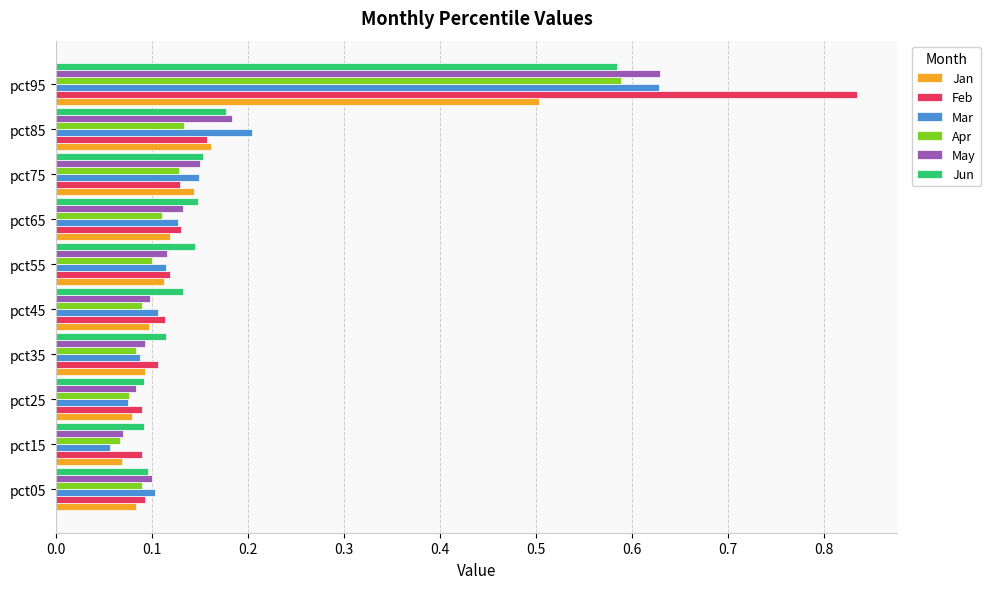

Count the Jan values in the range 0 to 1.

10